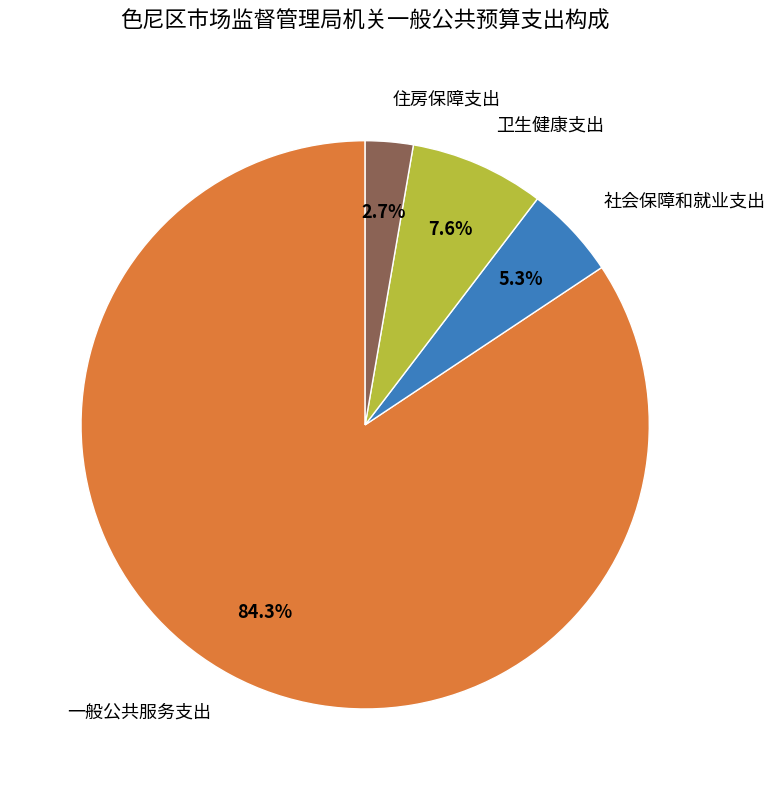

To the nearest percent, what is the average slice percentage?

25%